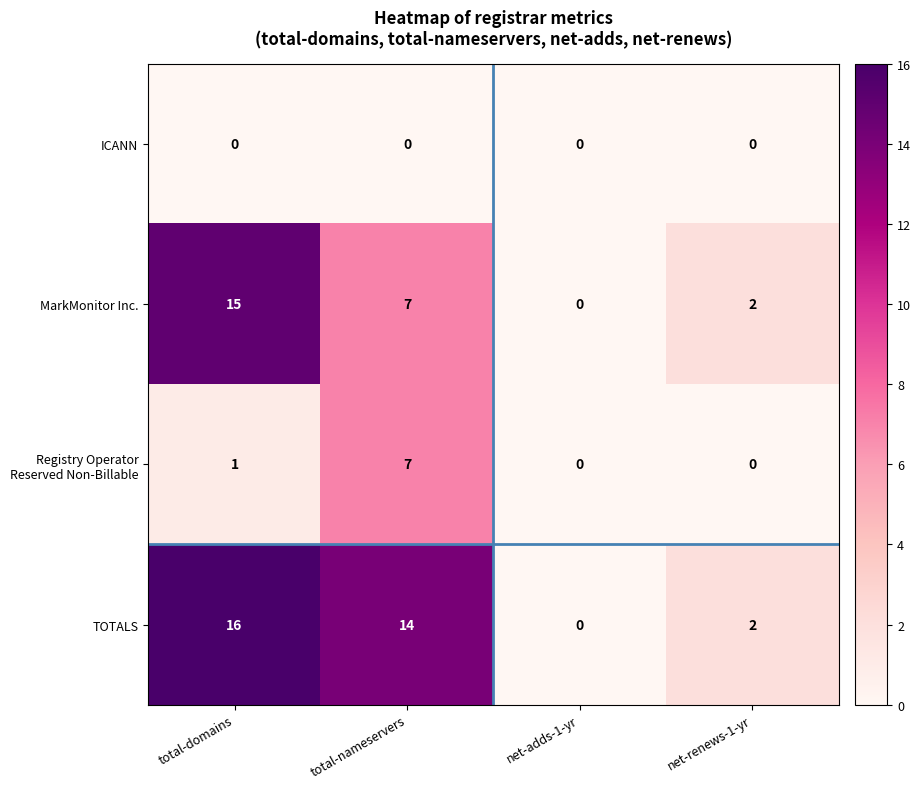

How many data points does each series have?

4